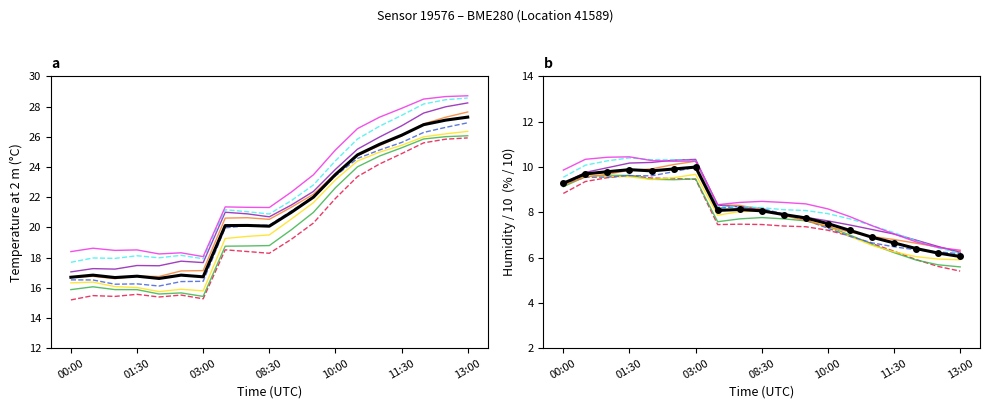

Which series has the largest total across all categories?

temperature